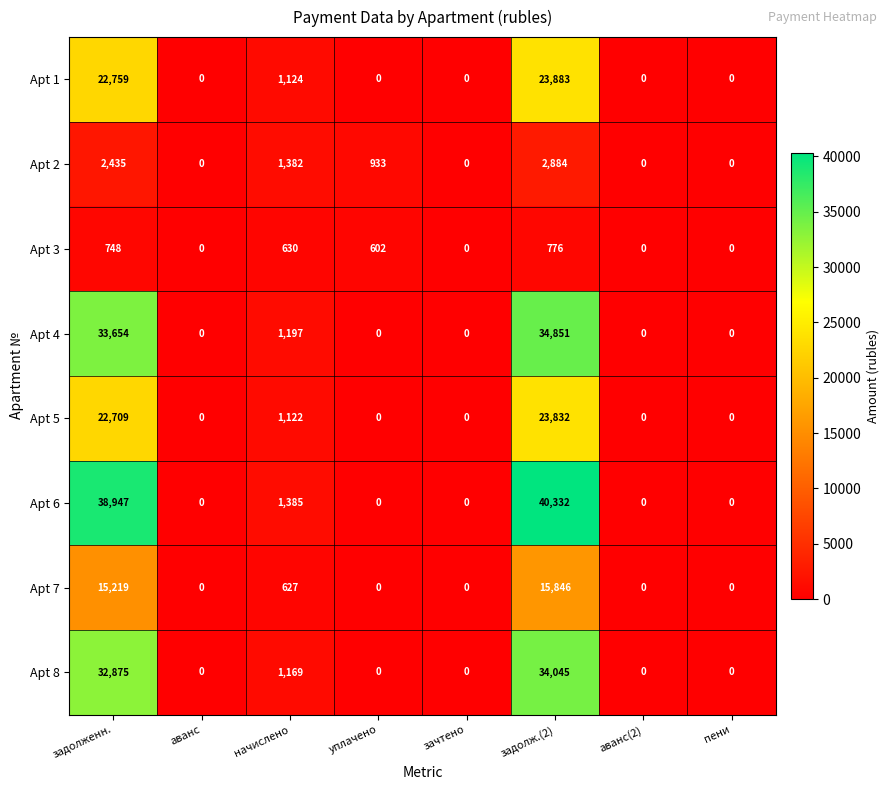

What is the difference between the second highest and second lowest values in the Apt 8 series?

32875